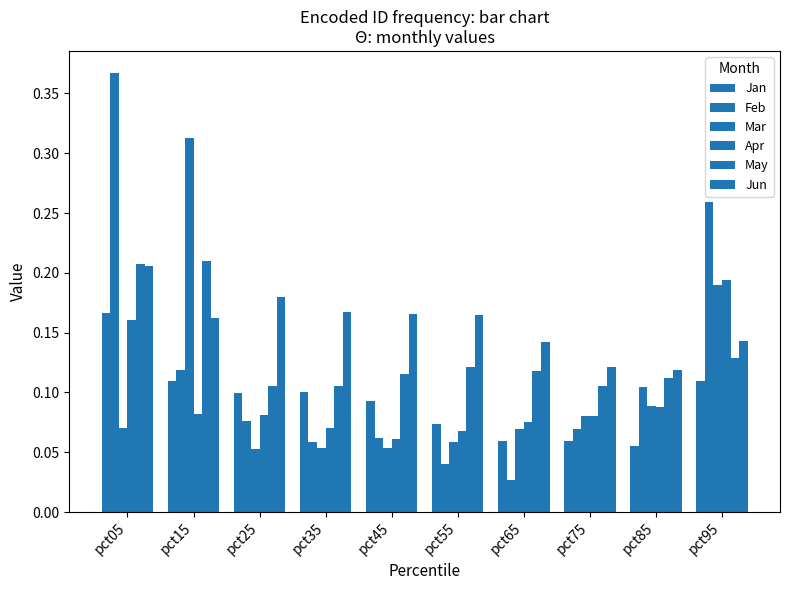

The May series shows 0.0 at pct45. True or false?

False